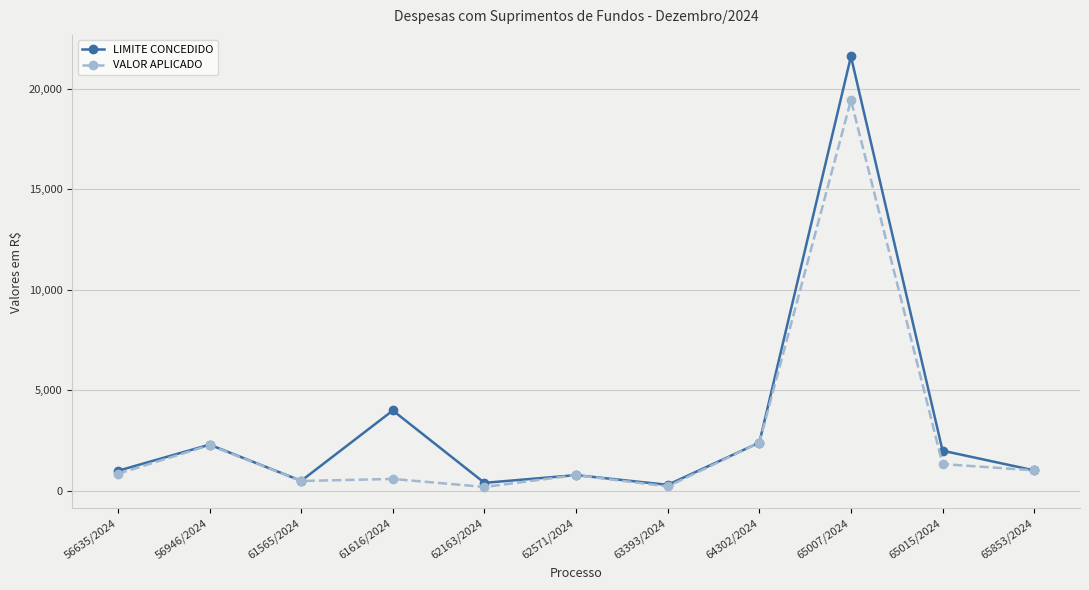

What is the lowest value of the VALOR APLICADO series?

195.0